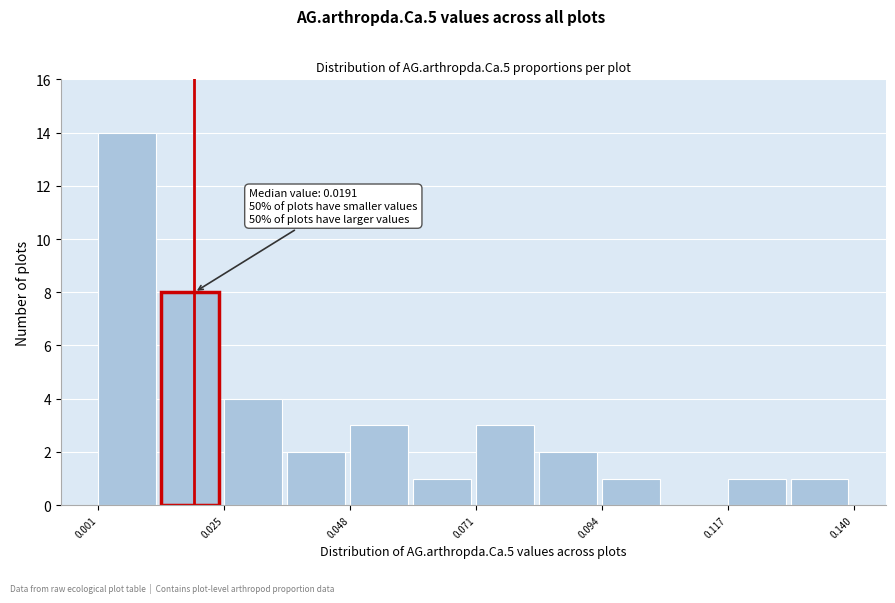

Read against the x-axis, roughly where is the centre of the tallest bar?

0.005